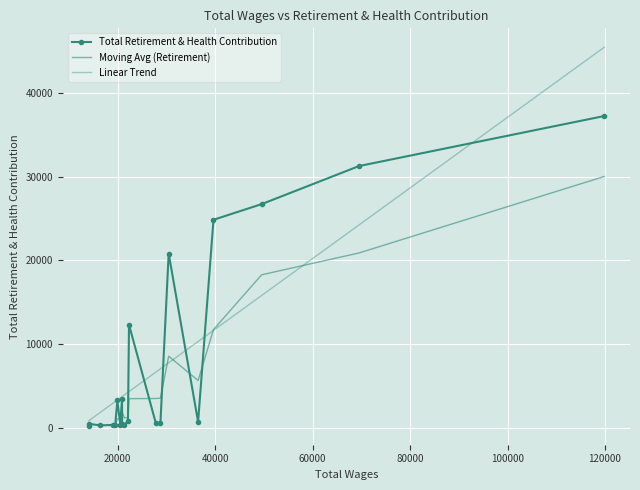

What is the greatest value displayed?

37216